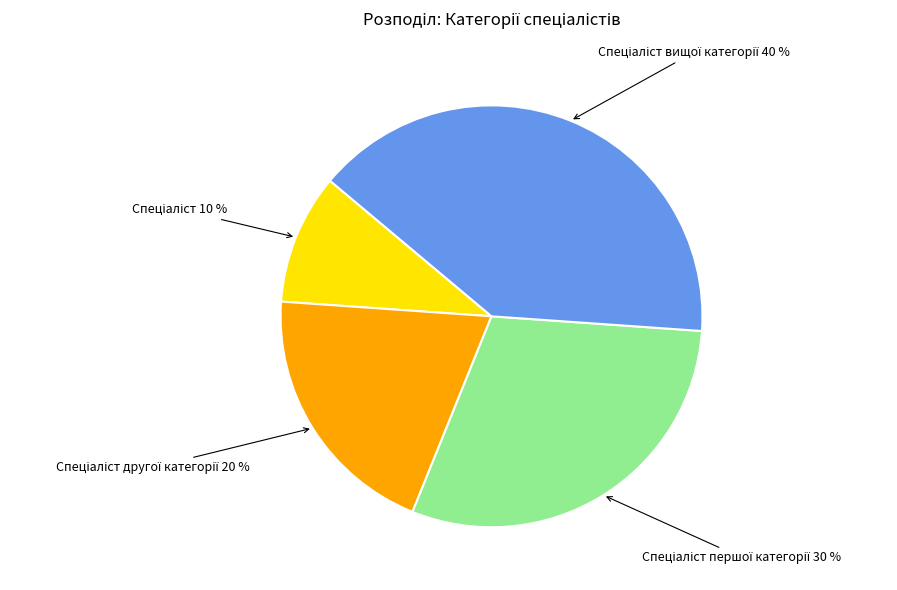

Is there any slice that represents more than half of the pie?

No